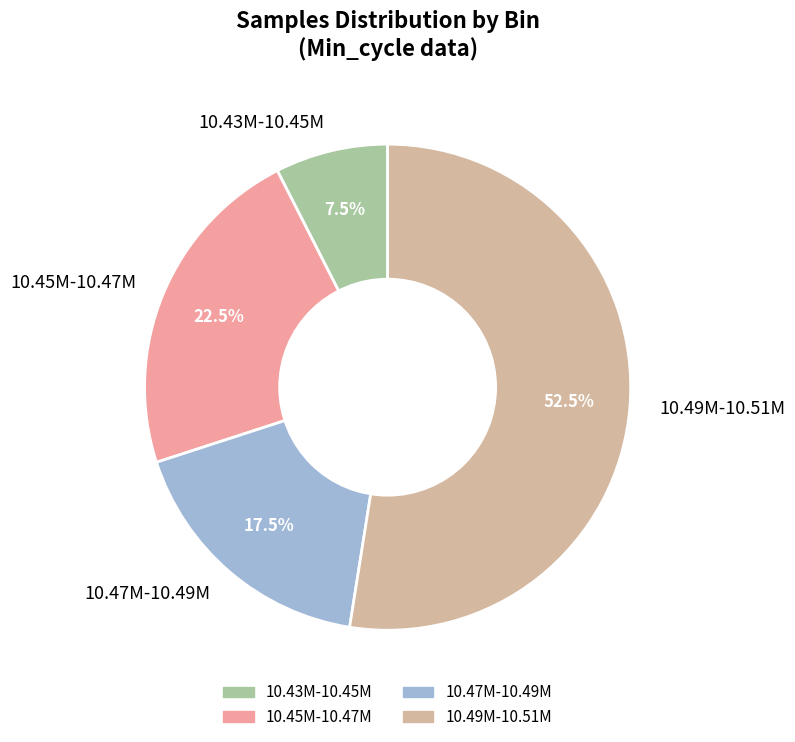

Which category has the smallest portion of the pie?

10.43M-10.45M